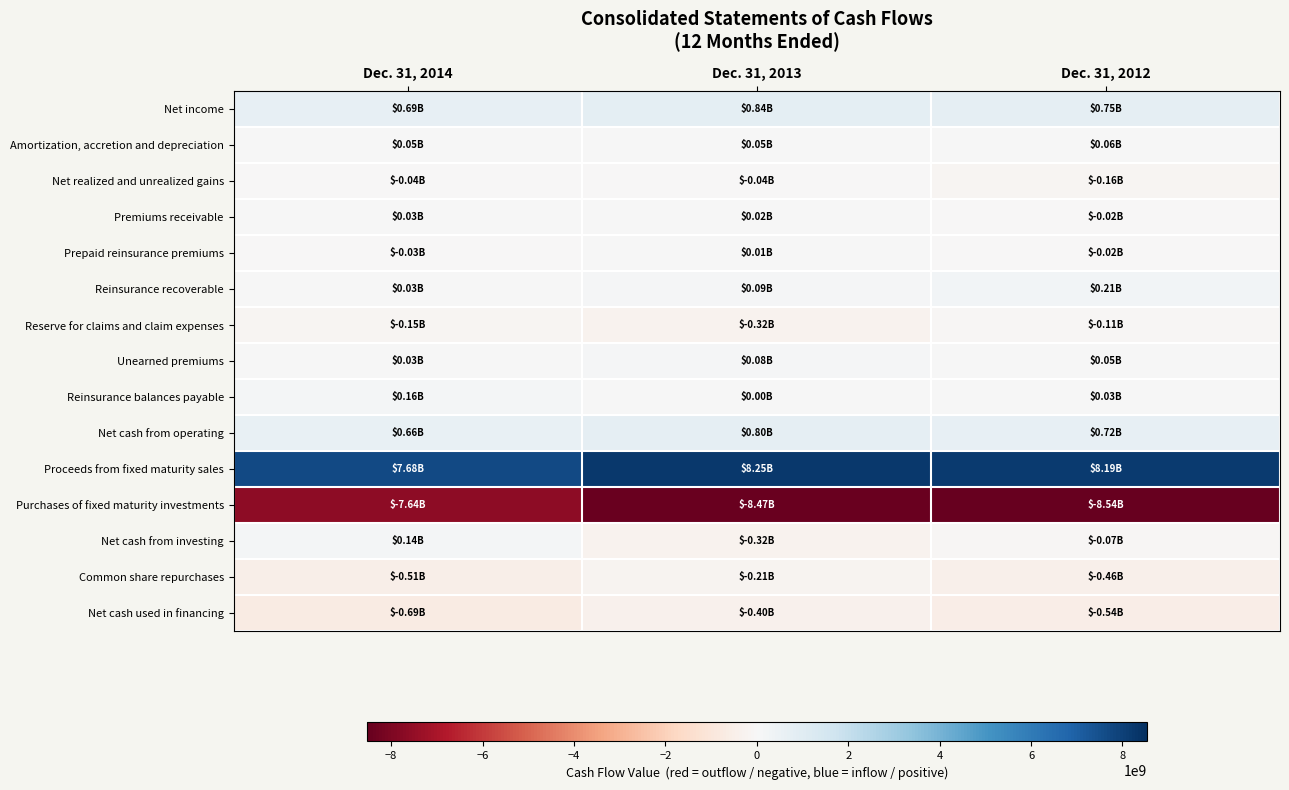

At Dec. 31, 2014, list the series in order from smallest to largest.

Purchases of fixed maturity investments, Net cash used in financing, Common share repurchases, Reserve for claims and claim expenses, Net realized and unrealized gains, Prepaid reinsurance premiums, Premiums receivable, Reinsurance recoverable, Unearned premiums, Amortization, accretion and depreciation, Net cash from investing, Reinsurance balances payable, Net cash from operating, Net income, Proceeds from fixed maturity sales